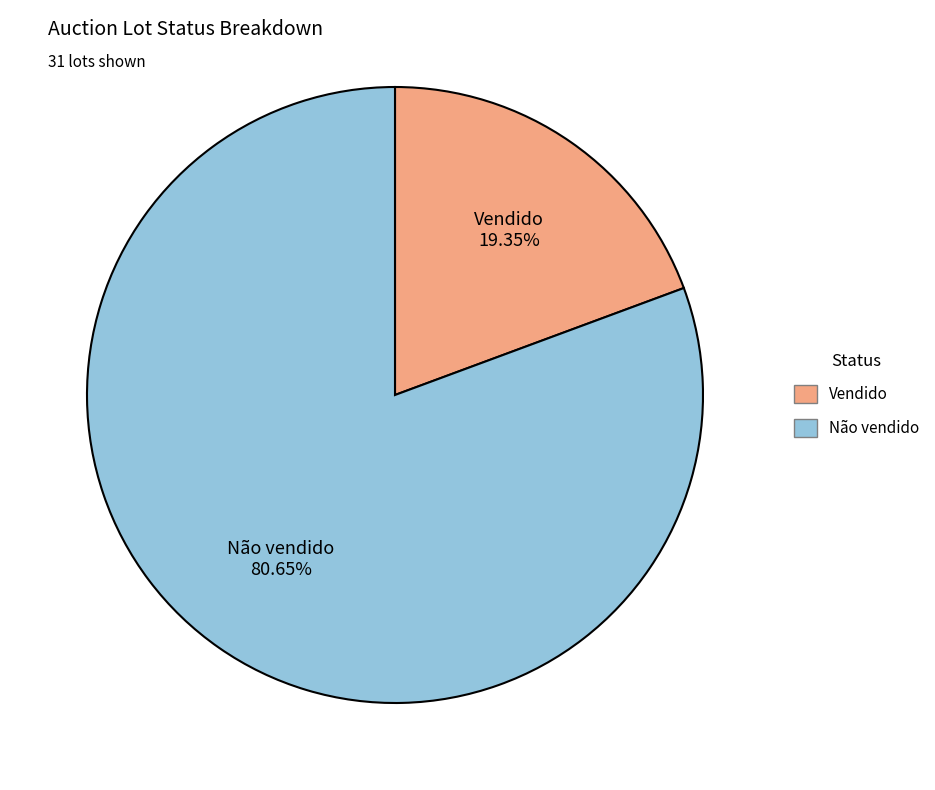

To the nearest percent, what is the combined percentage of Vendido and Não vendido?

100%